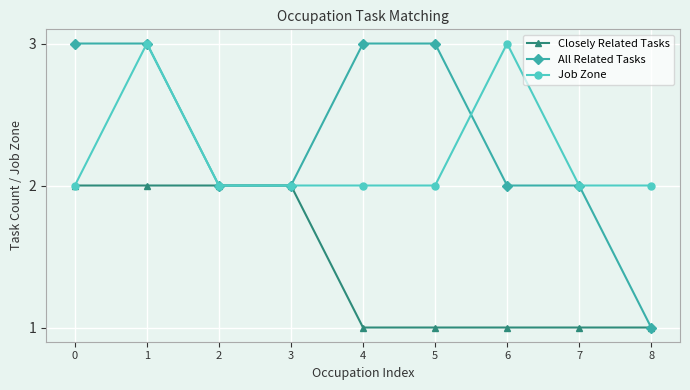

How many lines are shown in the chart?

3